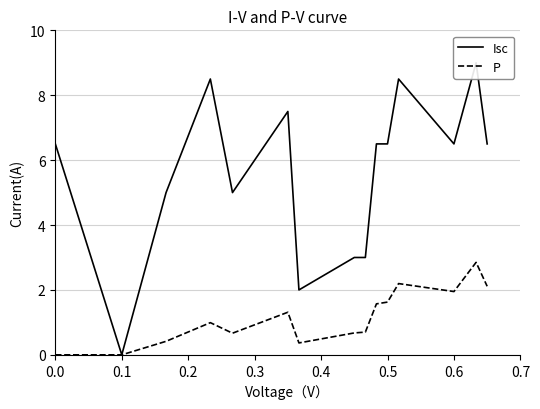

How many lines are shown in the chart?

2